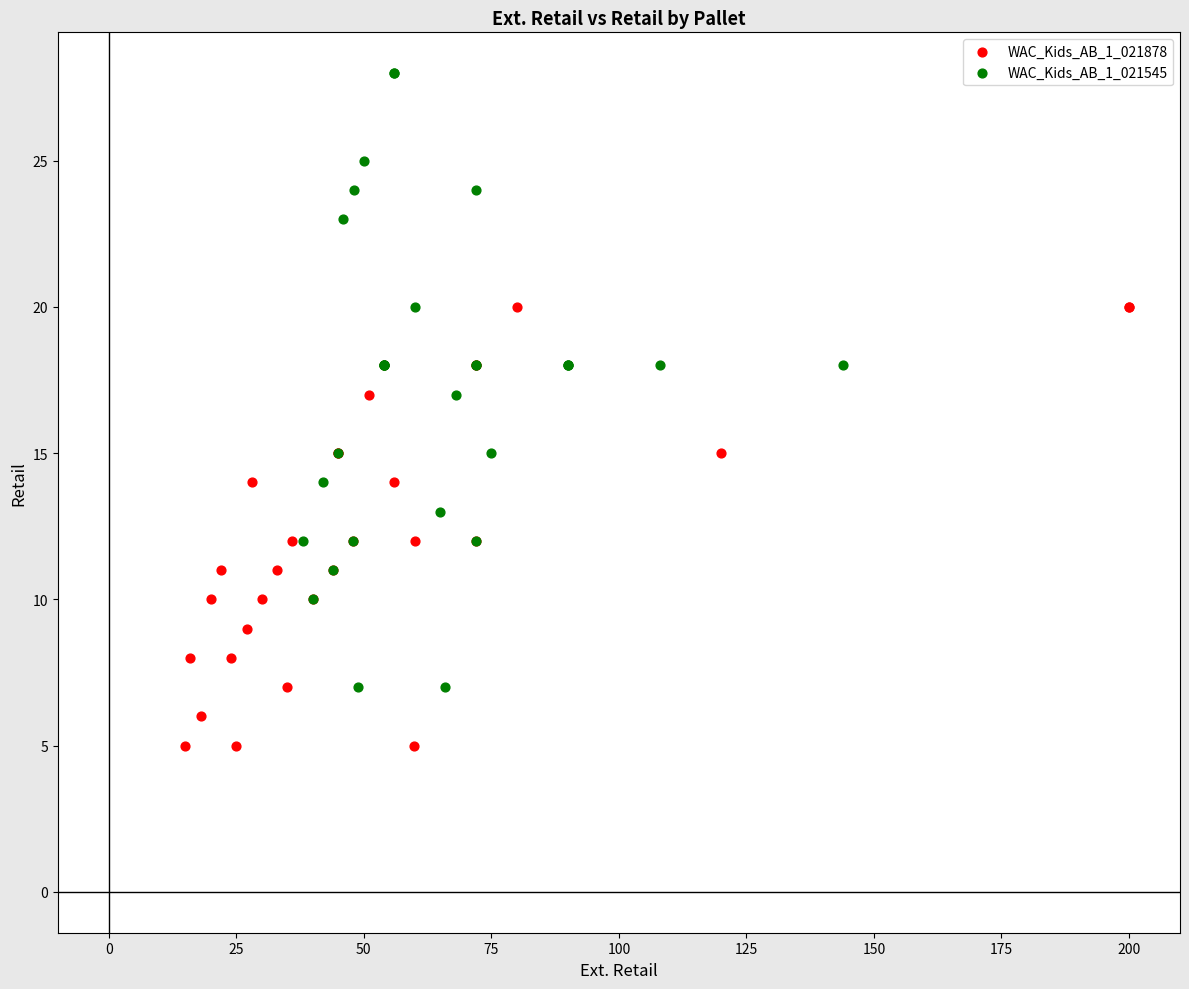

Which series contains the highest Y value?

WAC_Kids_AB_1_021545